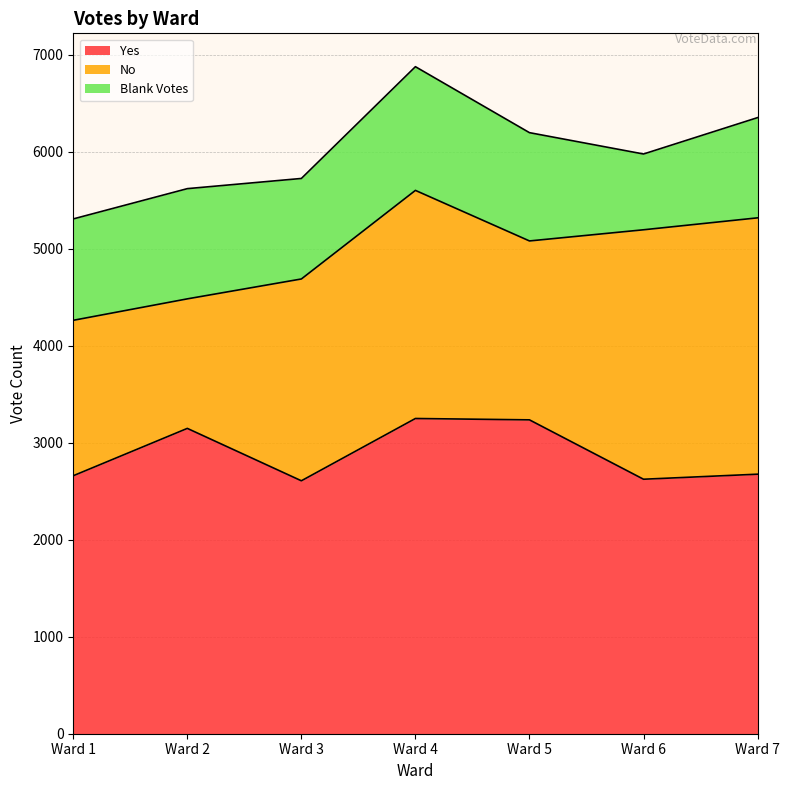

Which series has the widest spread of values?

No